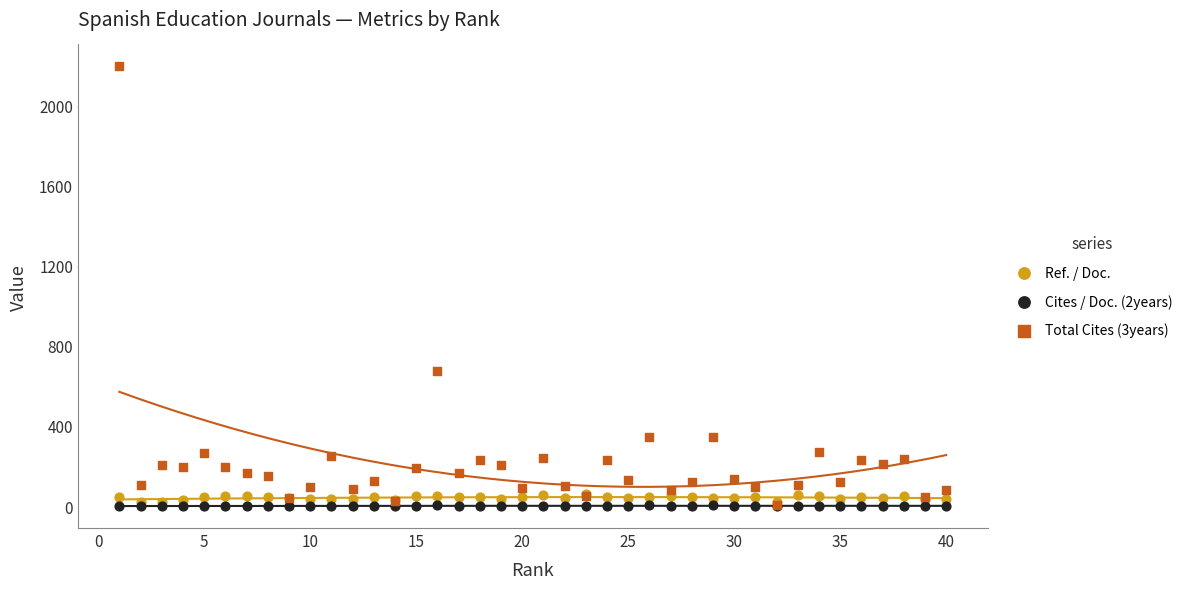

Across all series, what Y value is closest to 1098?

674.0